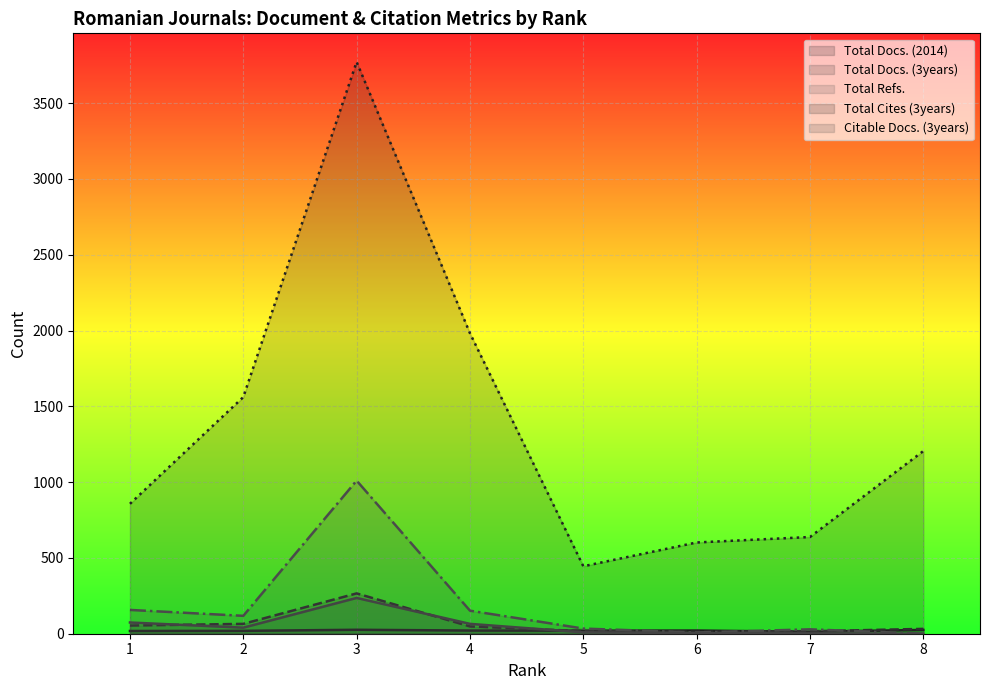

After their last crossing, which series has the higher values: Total Docs. (2014) or Citable Docs. (3years)?

Total Docs. (2014)